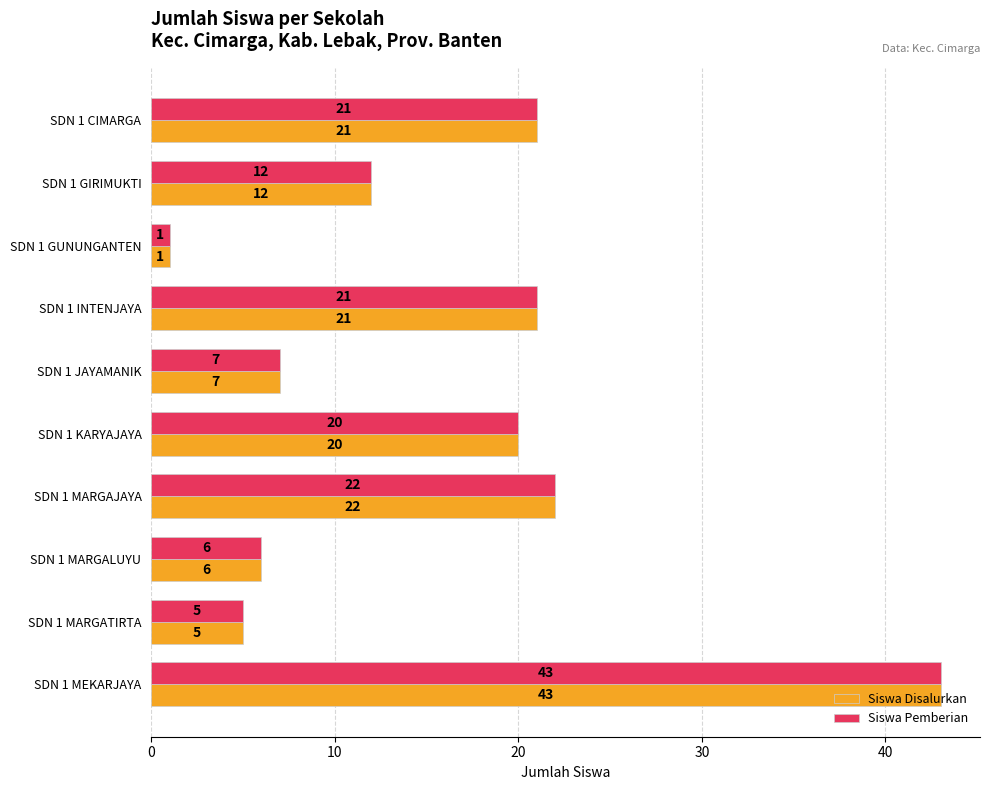

What is the difference between the maximum and minimum values in the Siswa Disalurkan series?

42